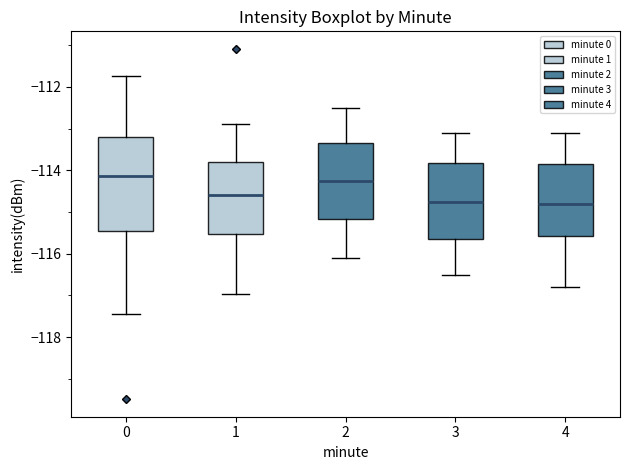

Reading left to right, read every box against the y-axis: the position of its median line, the range the box covers, and the ends of its whiskers. The values are not printed on the chart, so give them approximately, as read against the axis.

0: median -114.2, box -115.4 to -113.2, whiskers -117.4 to -111.8
1: median -114.6, box -115.6 to -113.8, whiskers -117.0 to -112.8
2: median -114.2, box -115.2 to -113.4, whiskers -116.0 to -112.4
3: median -114.8, box -115.6 to -113.8, whiskers -116.4 to -113.0
4: median -114.8, box -115.6 to -113.8, whiskers -116.8 to -113.0